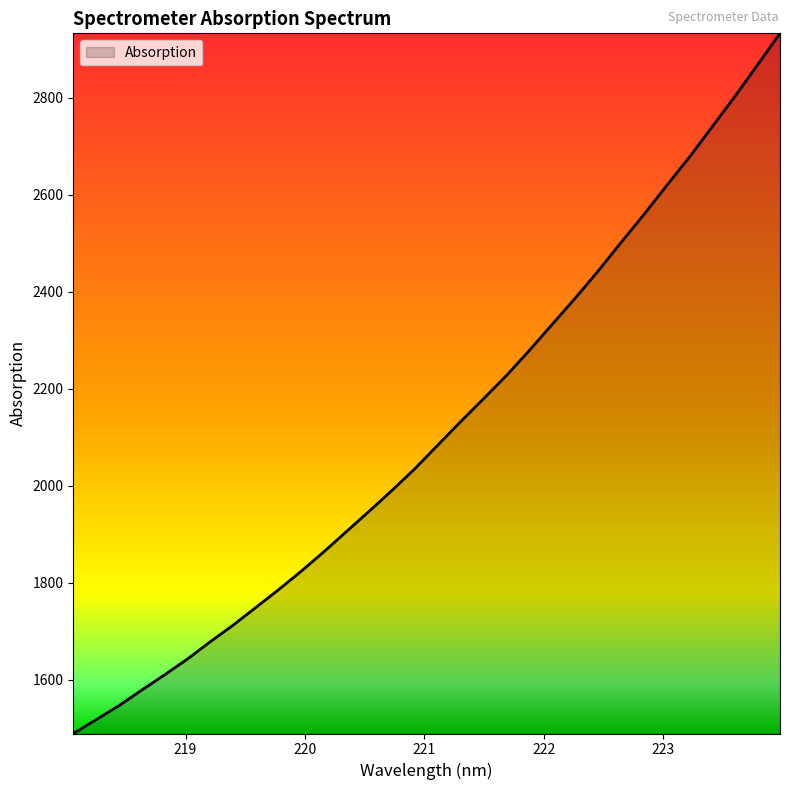

What is the difference between the maximum and minimum values?

1442.9